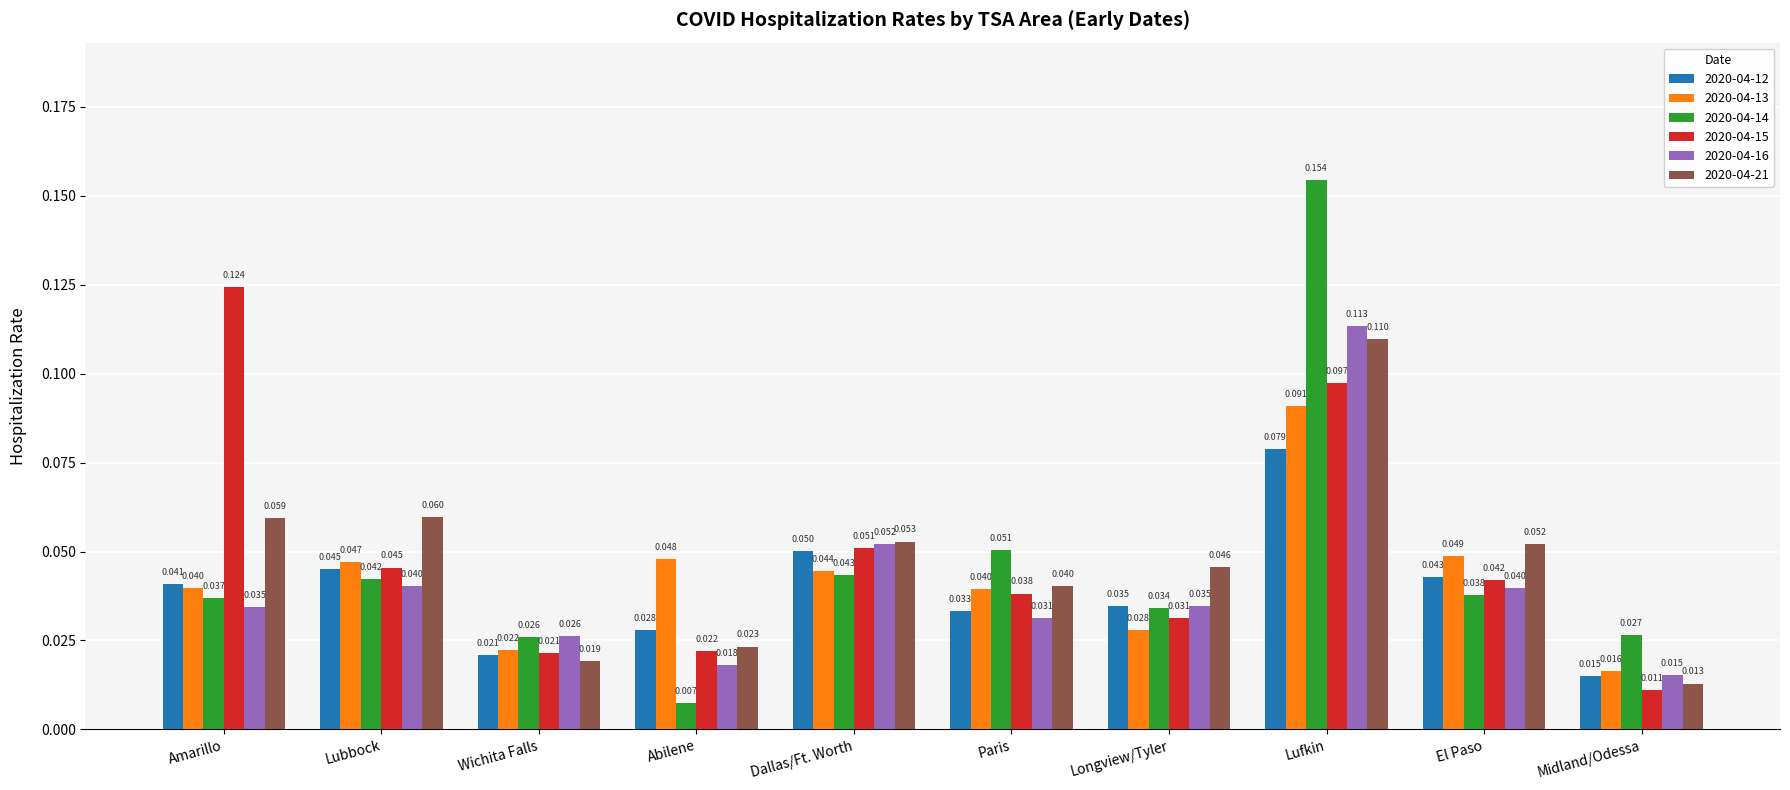

Which series has the largest range (max minus min)?

2020-04-14